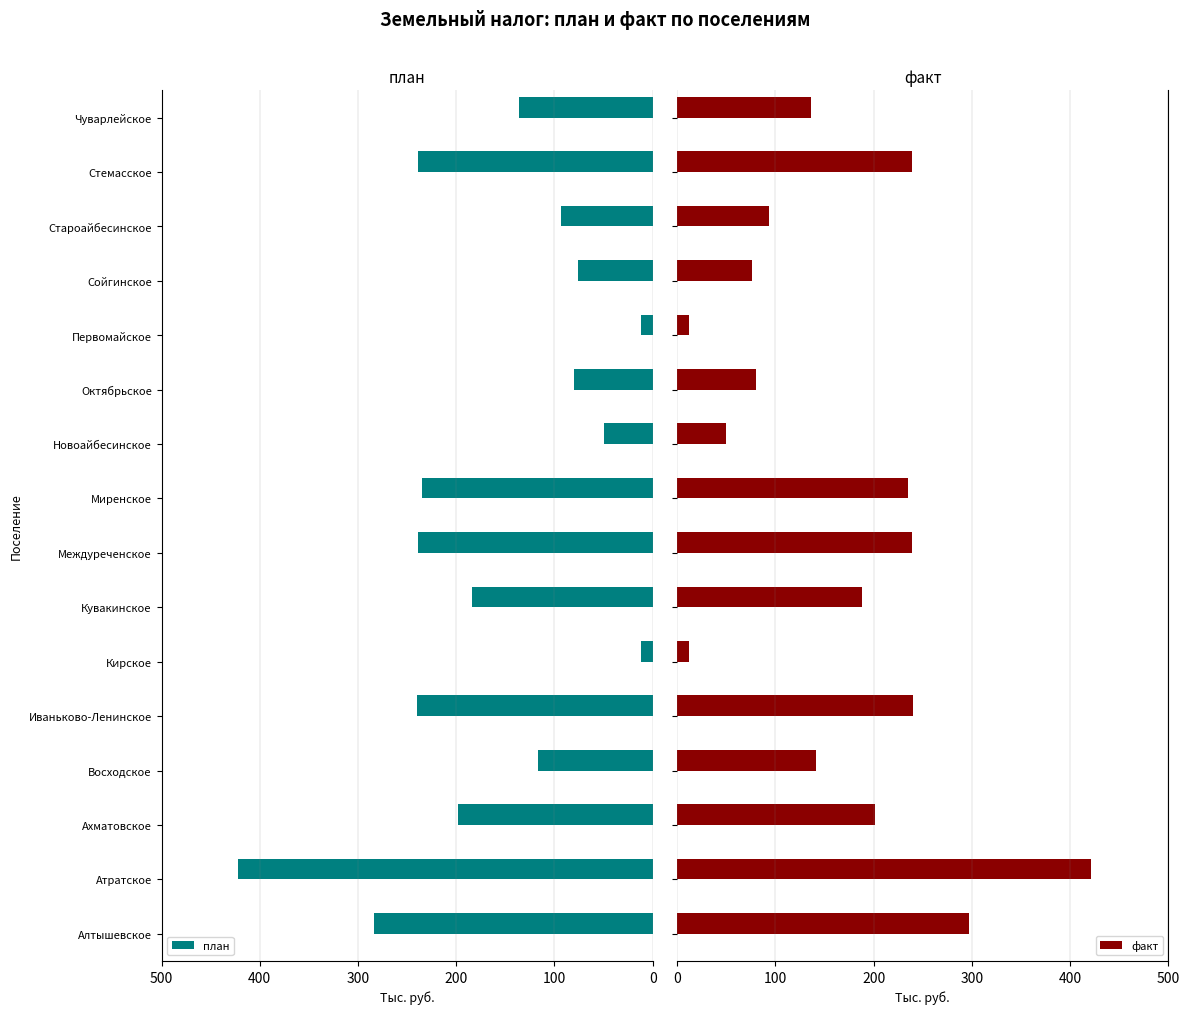

The value of план at Алтышевское is 283.4. True or false?

True